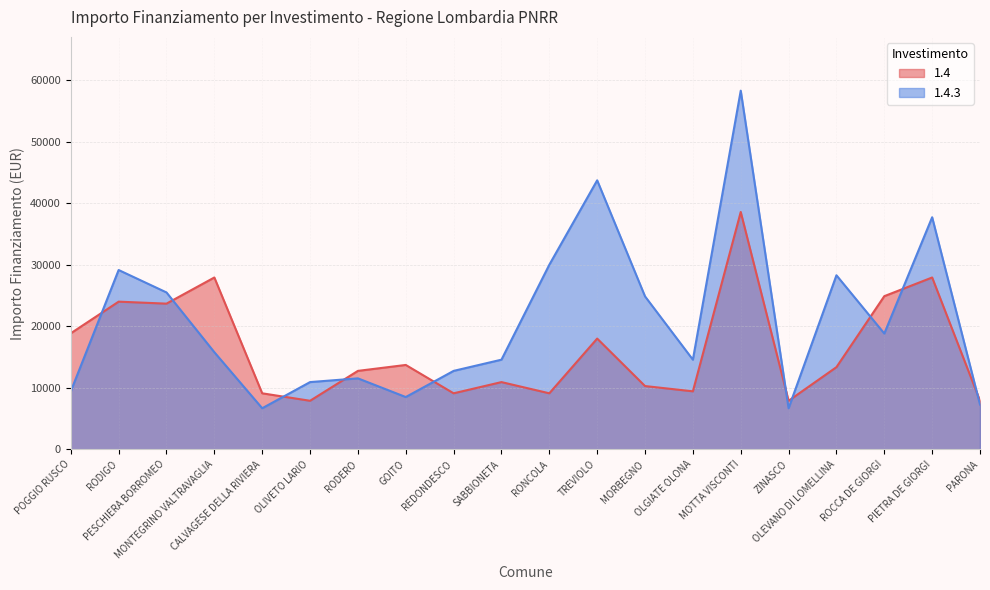

At which label does 1.4.3 reach its minimum?

CALVAGESE DELLA RIVIERA